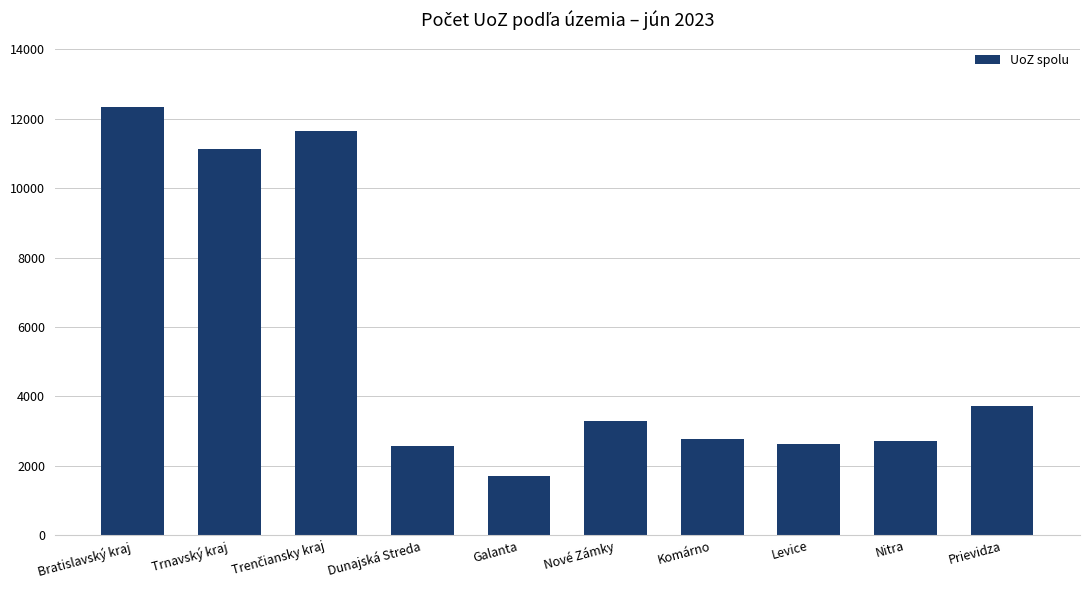

How many values are below 3290?

5